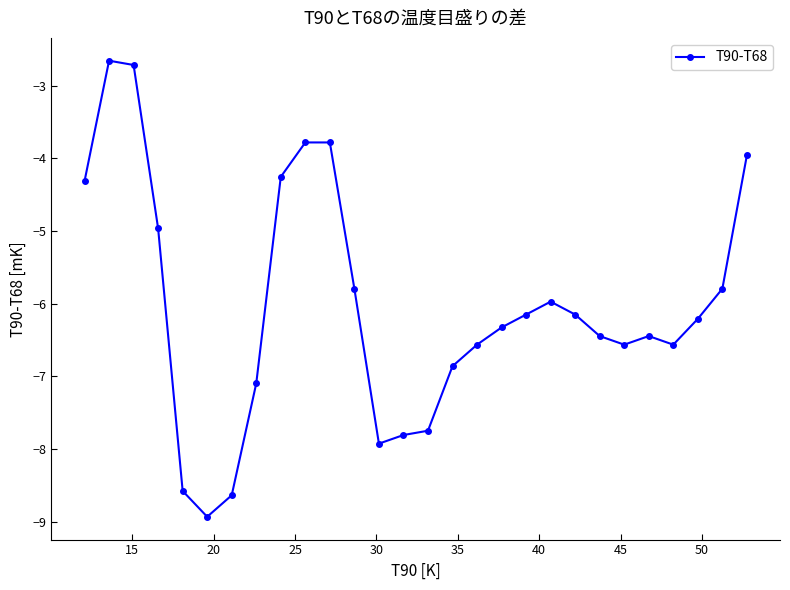

What is the average value?

-6.0